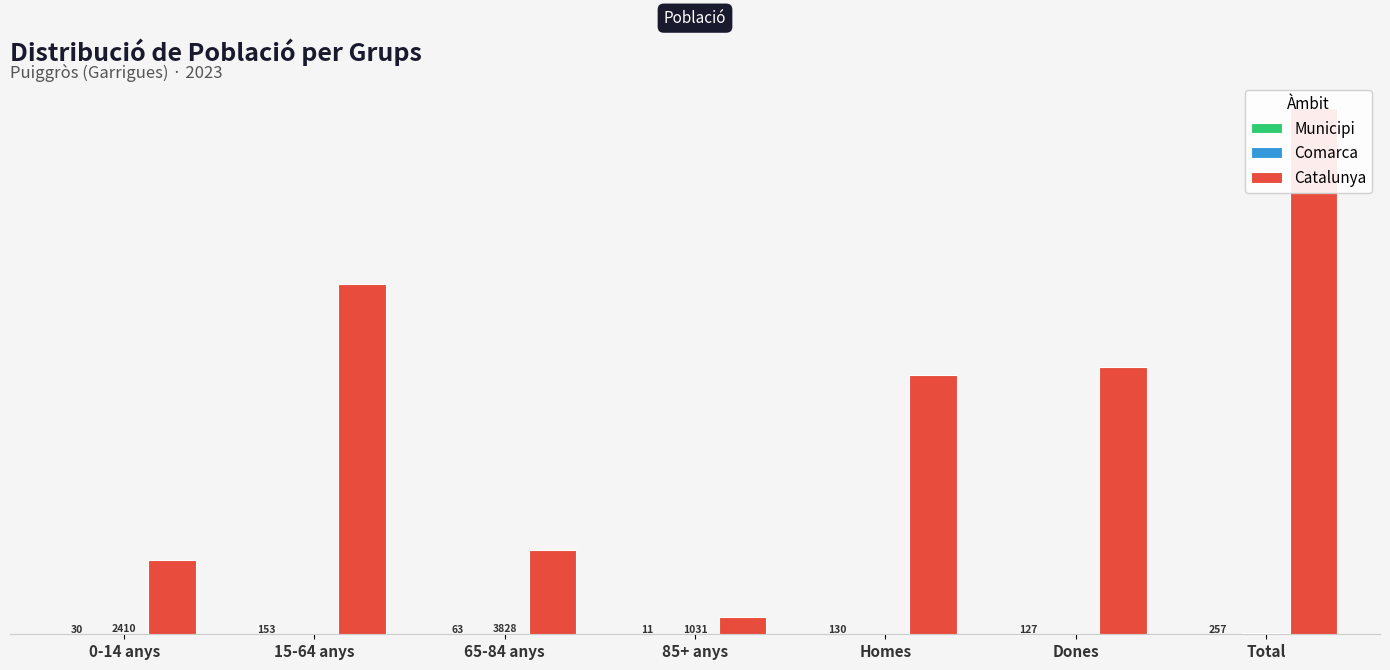

At which category is the sum across all series the highest?

Total